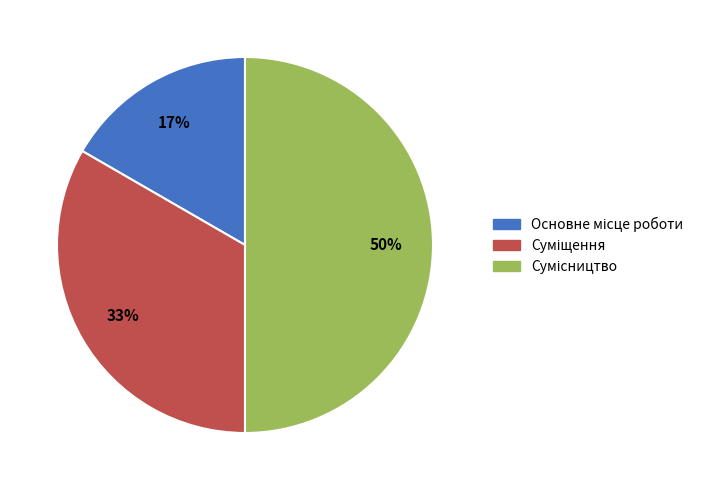

To the nearest percent, what is the difference between the largest and smallest slice percentages?

33%